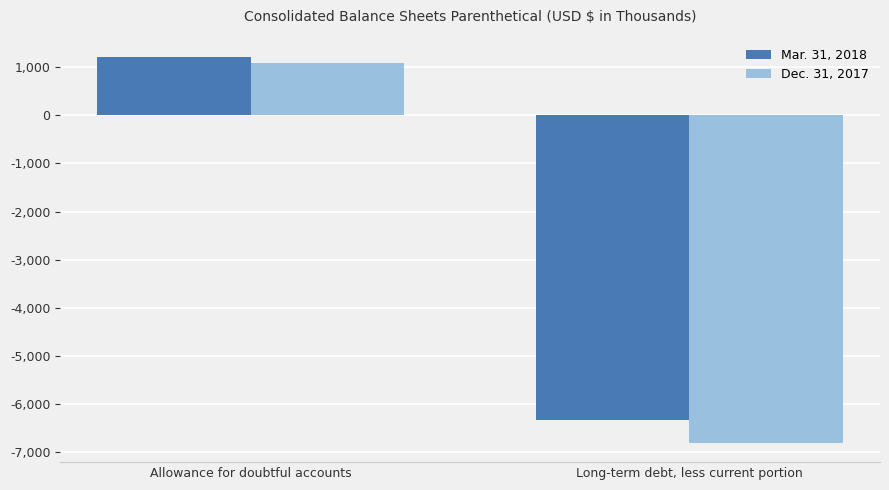

What is the value of the Mar. 31, 2018 bar at the 2nd from the left?

-6324